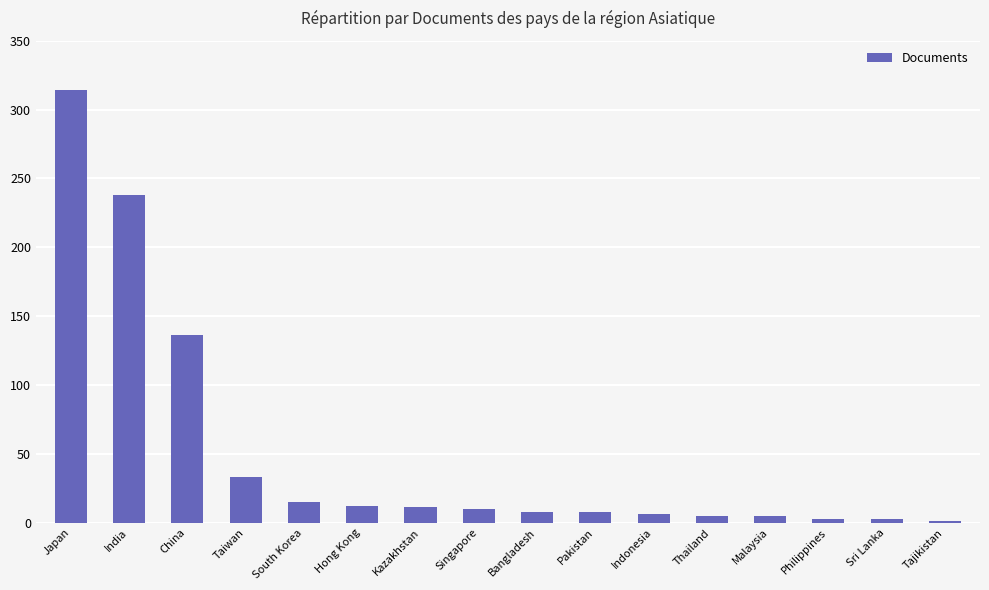

How many categories are shown in the chart?

16